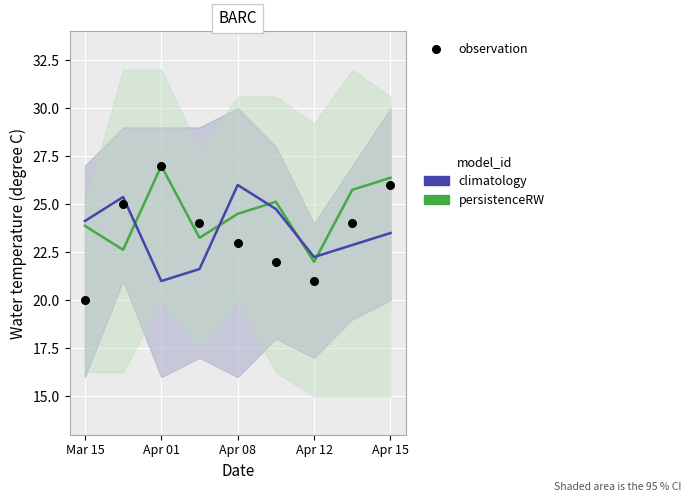

At which category is the sum across all series the highest?

Apr 15